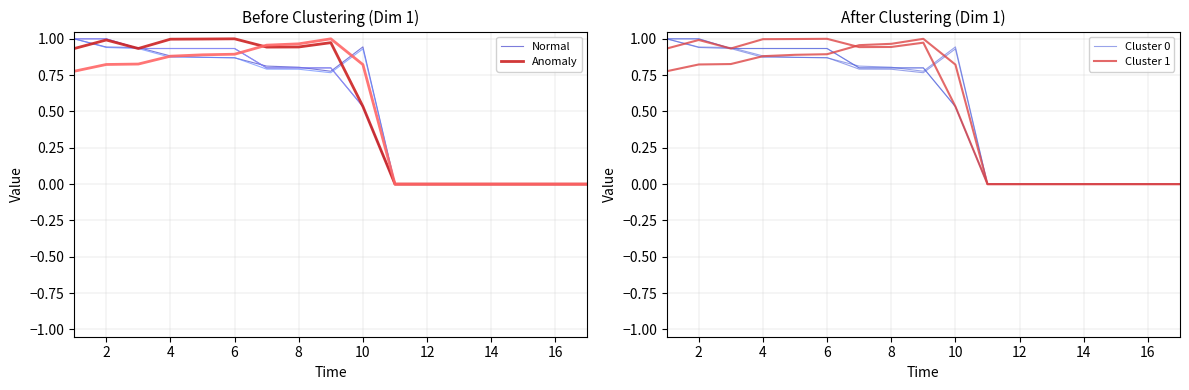

How many interior local valleys does the Cluster 1 series have?

2